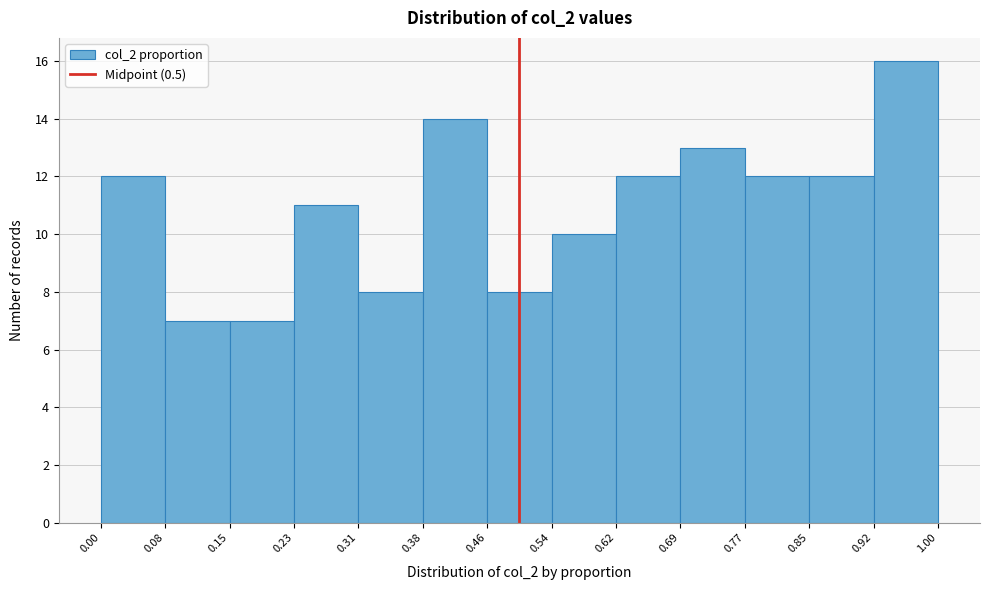

Reading left to right, transcribe this chart: for each bar, give the range it covers on the x-axis and its height. The values are not printed on the chart, so give them approximately, as read against the axis.

0.00 to 0.08: 12
0.08 to 0.15: 7
0.15 to 0.23: 7
0.23 to 0.31: 11
0.31 to 0.38: 8
0.38 to 0.46: 14
0.46 to 0.54: 8
0.54 to 0.62: 10
0.62 to 0.69: 12
0.69 to 0.77: 13
0.77 to 0.85: 12
0.85 to 0.92: 12
0.92 to 1.00: 16